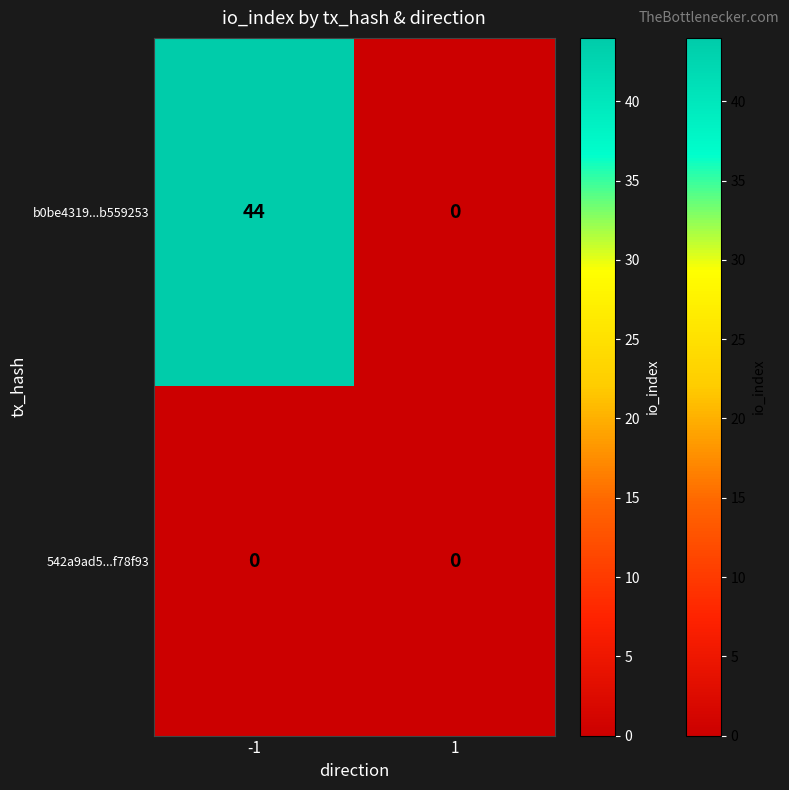

Which series changed the most between -1 and 1?

b0be4319...b559253